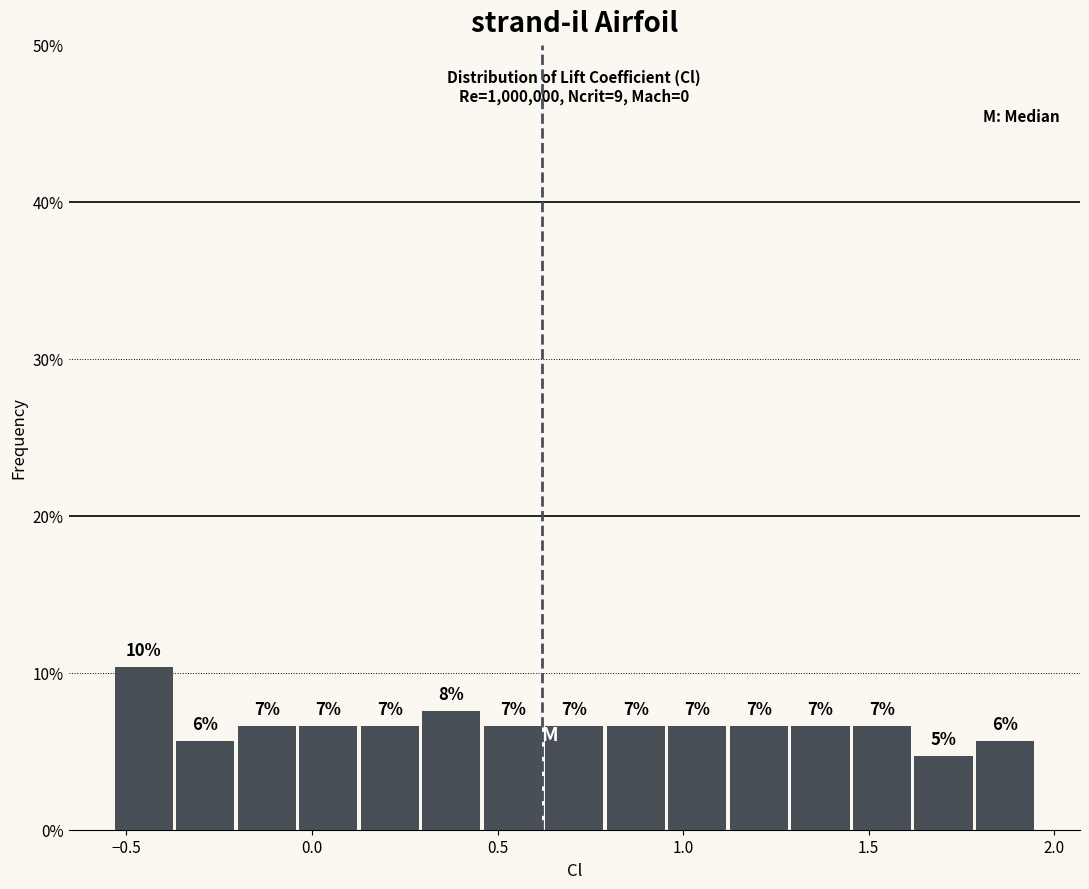

Read against the x-axis, roughly where is the centre of the tallest bar?

-0.45